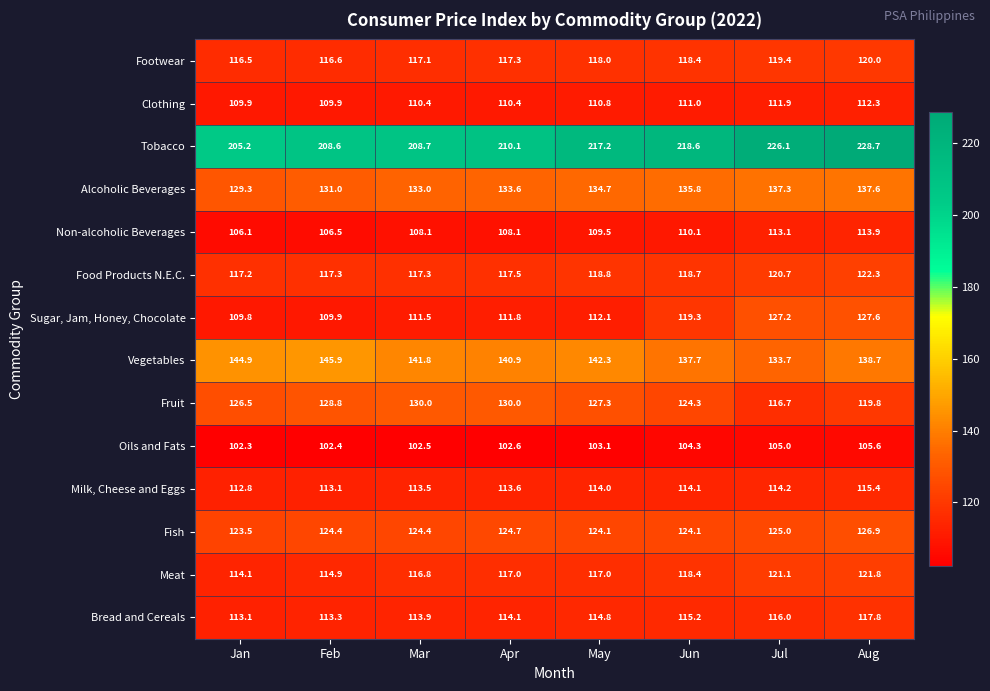

At Jul, list the series in order from smallest to largest.

Oils and Fats, Clothing, Non-alcoholic Beverages, Milk, Cheese and Eggs, Bread and Cereals, Fruit, Footwear, Food Products N.E.C., Meat, Fish, Sugar, Jam, Honey, Chocolate, Vegetables, Alcoholic Beverages, Tobacco